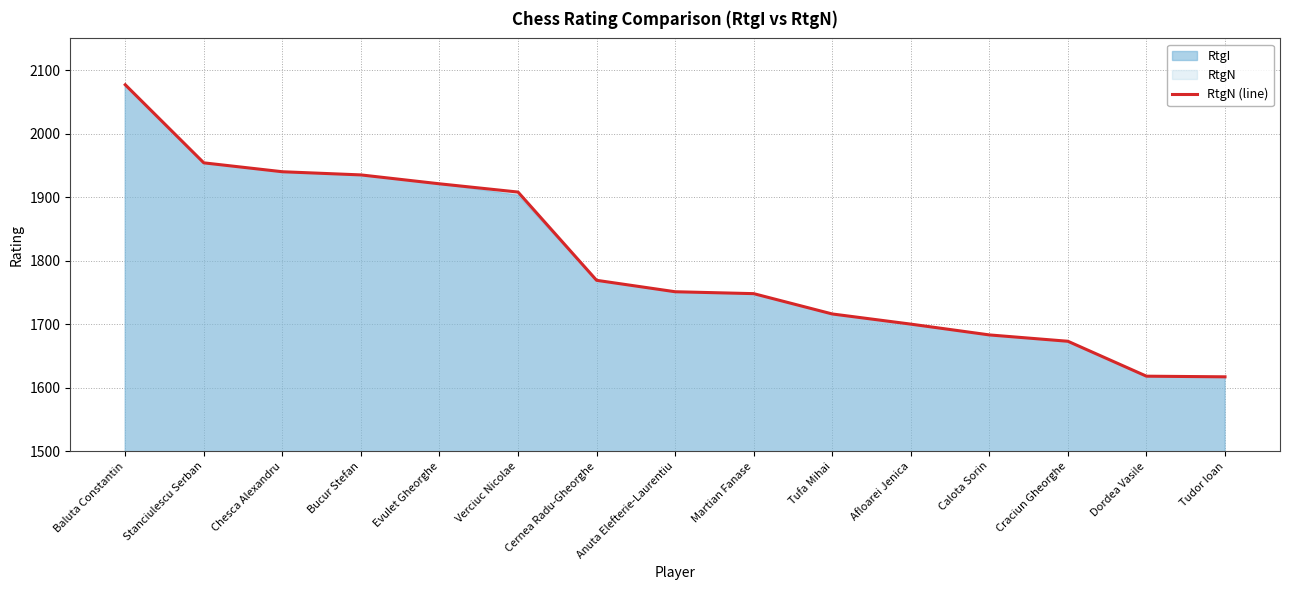

Reading left to right, what are all the values shown in this chart?

2077	1954	1940	1935	1921	1908	1769	1751	1748	1716	1700	1683	1673	1618	1617